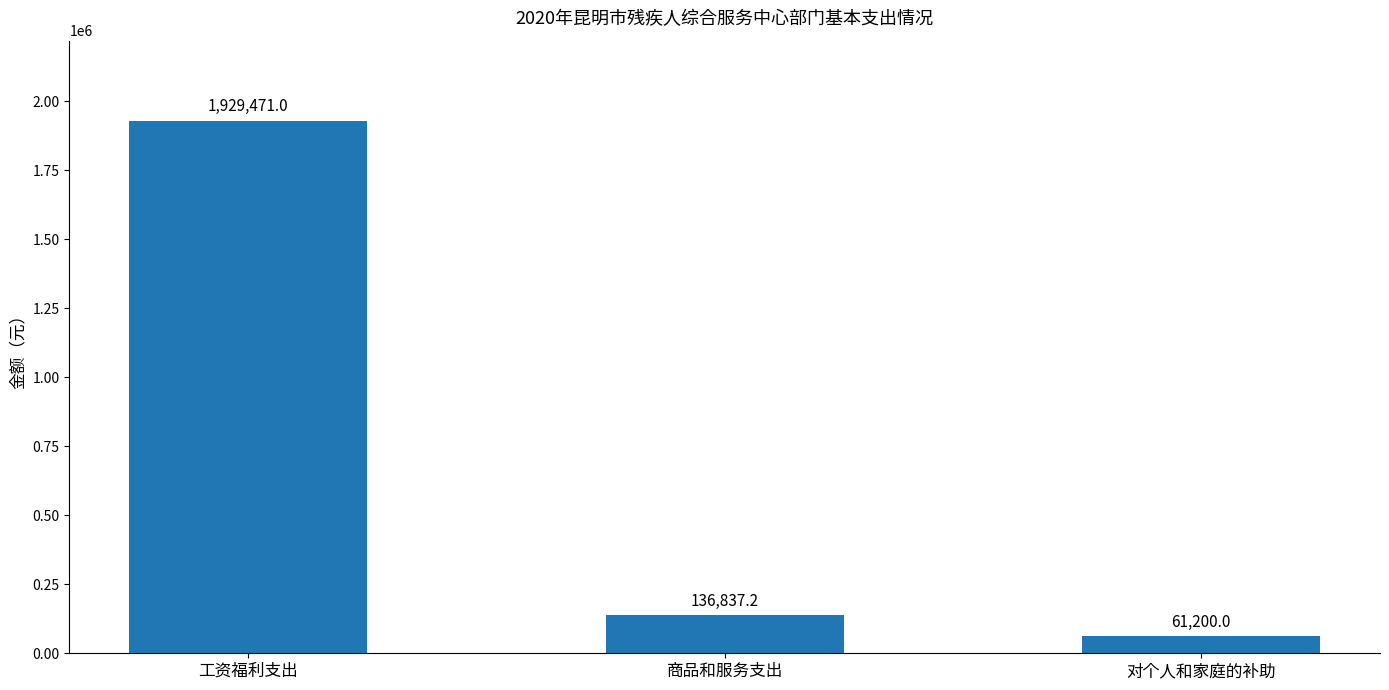

What is the difference between the maximum and minimum values?

1868271.0